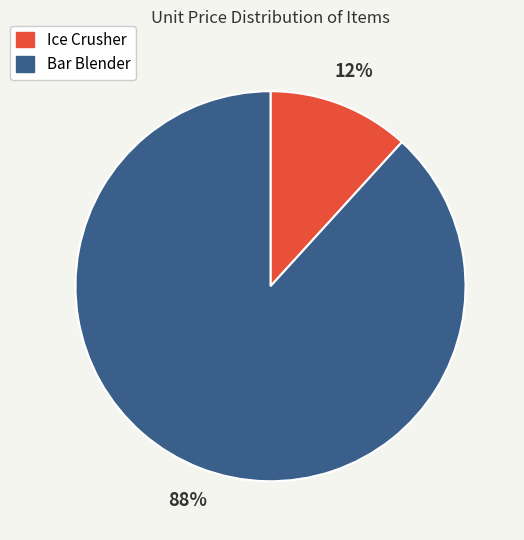

Which has a higher value, Ice Crusher or Bar Blender?

Bar Blender